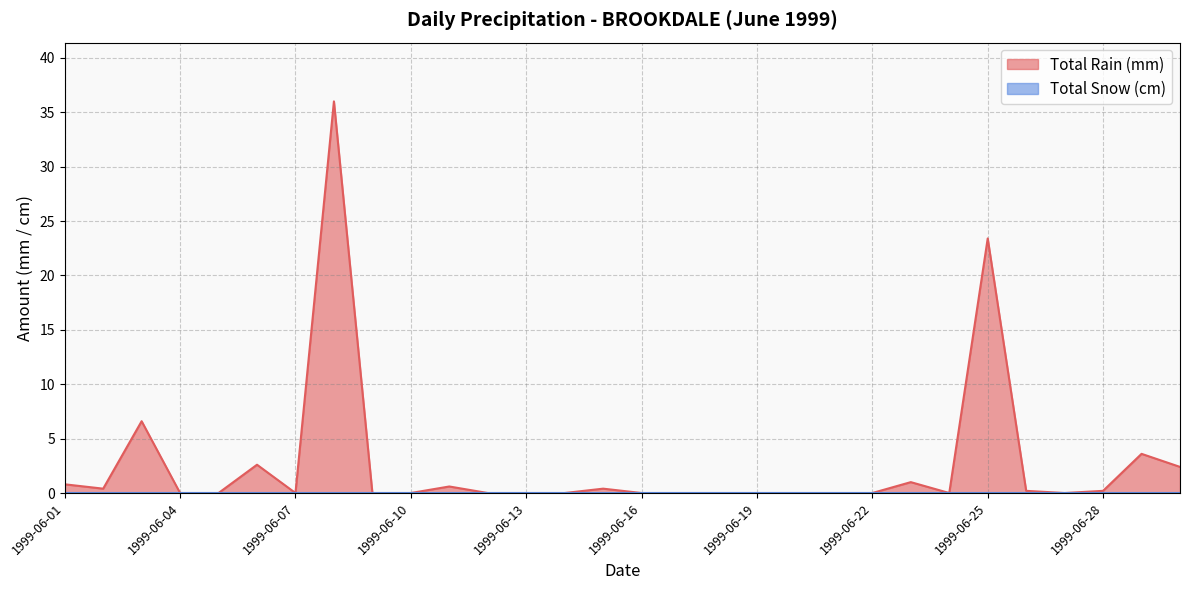

List the labels in order of value, largest first.

1999-06-08, 1999-06-25, 1999-06-03, 1999-06-29, 1999-06-06, 1999-06-30, 1999-06-23, 1999-06-01, 1999-06-11, 1999-06-02, 1999-06-15, 1999-06-26, 1999-06-28, 1999-06-04, 1999-06-05, 1999-06-07, 1999-06-09, 1999-06-10, 1999-06-12, 1999-06-13, 1999-06-14, 1999-06-16, 1999-06-17, 1999-06-18, 1999-06-19, 1999-06-20, 1999-06-21, 1999-06-22, 1999-06-24, 1999-06-27